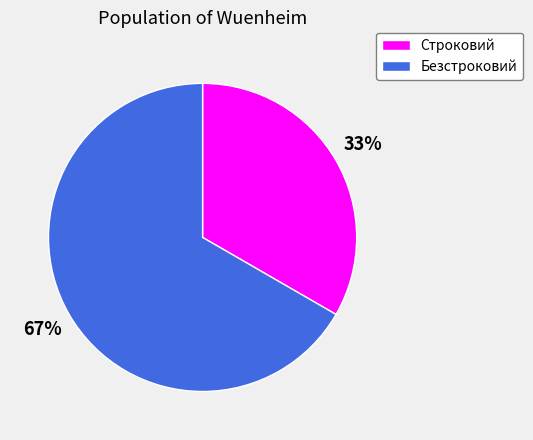

What is the ratio of the value at Безстроковий to the value at Строковий?

2.0